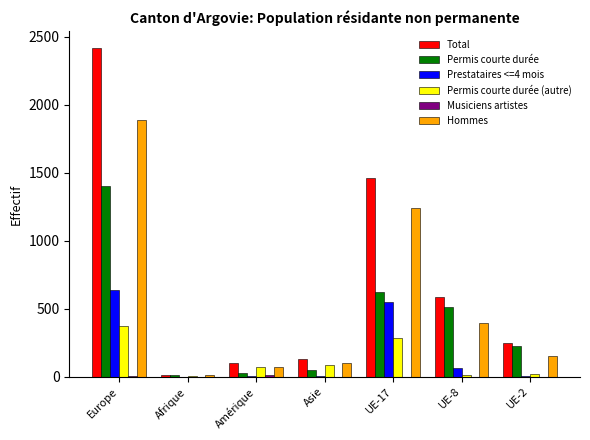

Between Europe and Afrique, which series saw the biggest shift?

Total